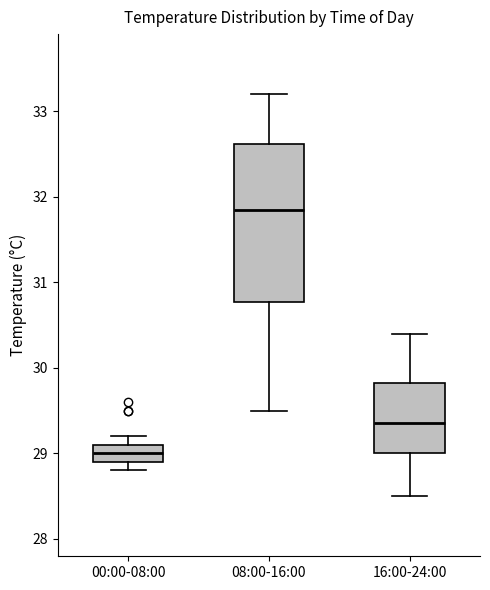

Which box has the lowest median line?

00:00-08:00